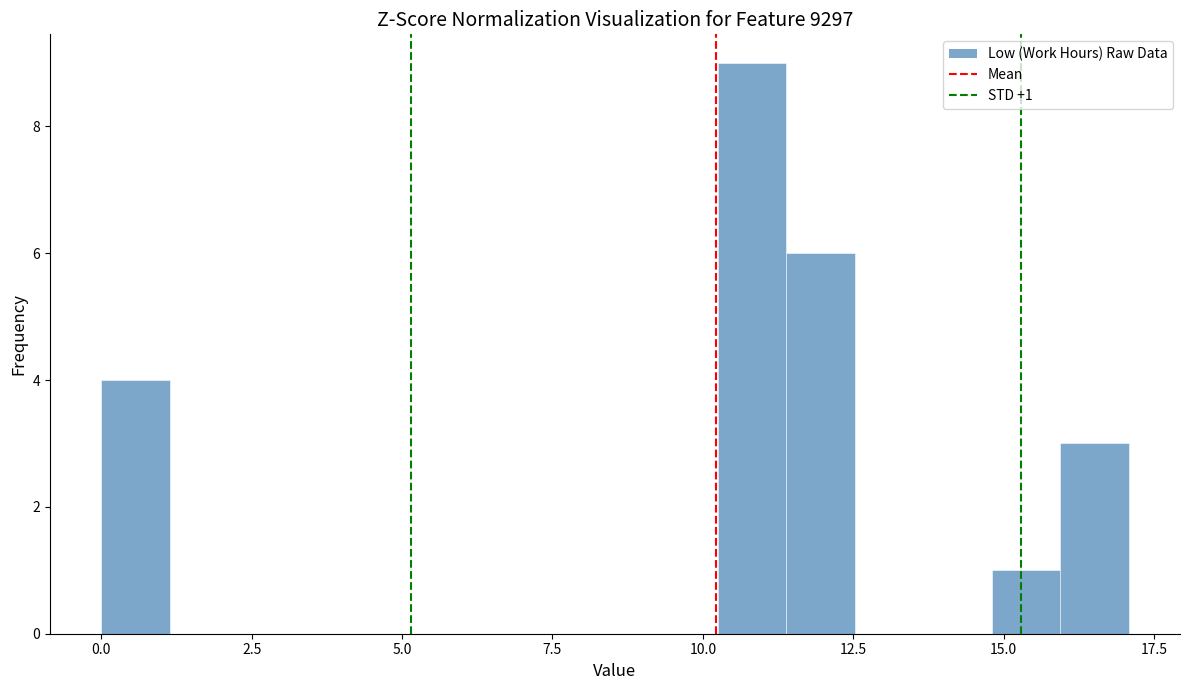

Around what value on the x-axis is the tallest bar? Give the approximate position of its centre, as read against the axis.

11.0